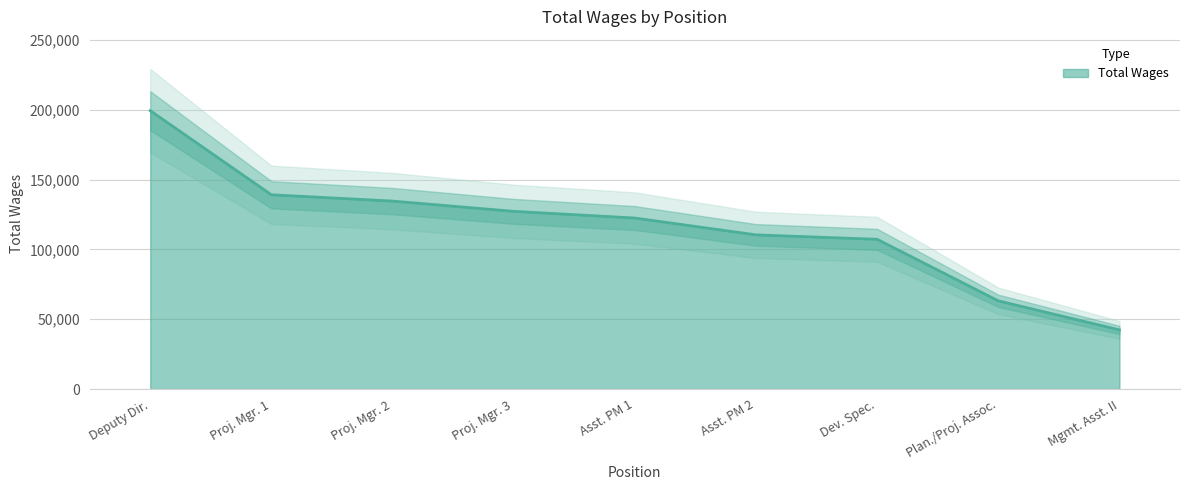

Reading right to left, transcribe all the data shown in this chart.

42402	63222	107291	110474	122533	127327	134668	139190	199442